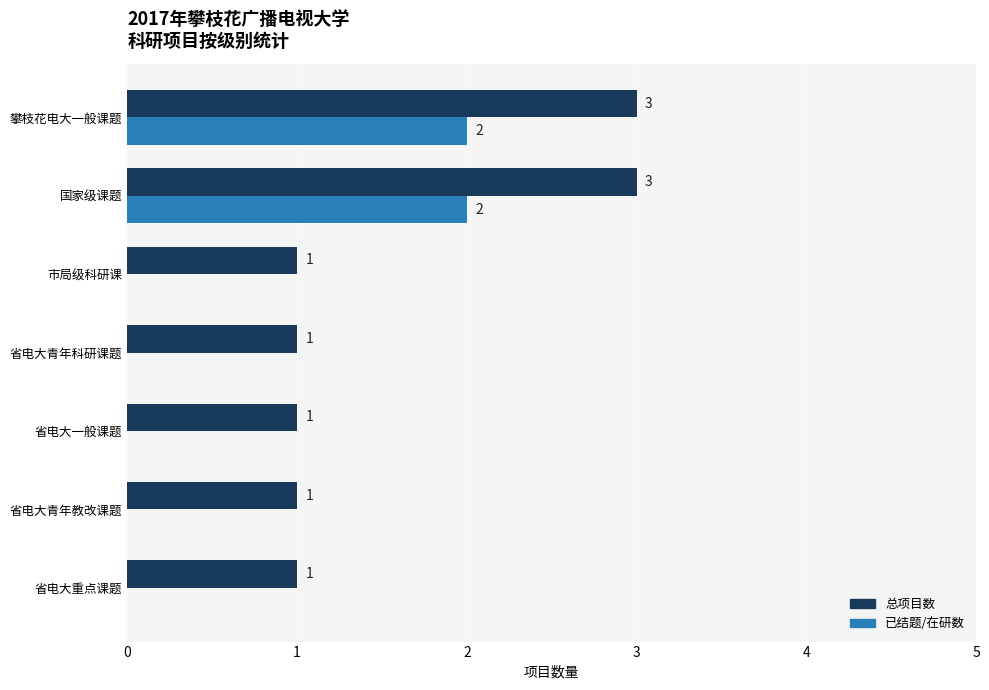

What is the maximum value shown in the chart?

3